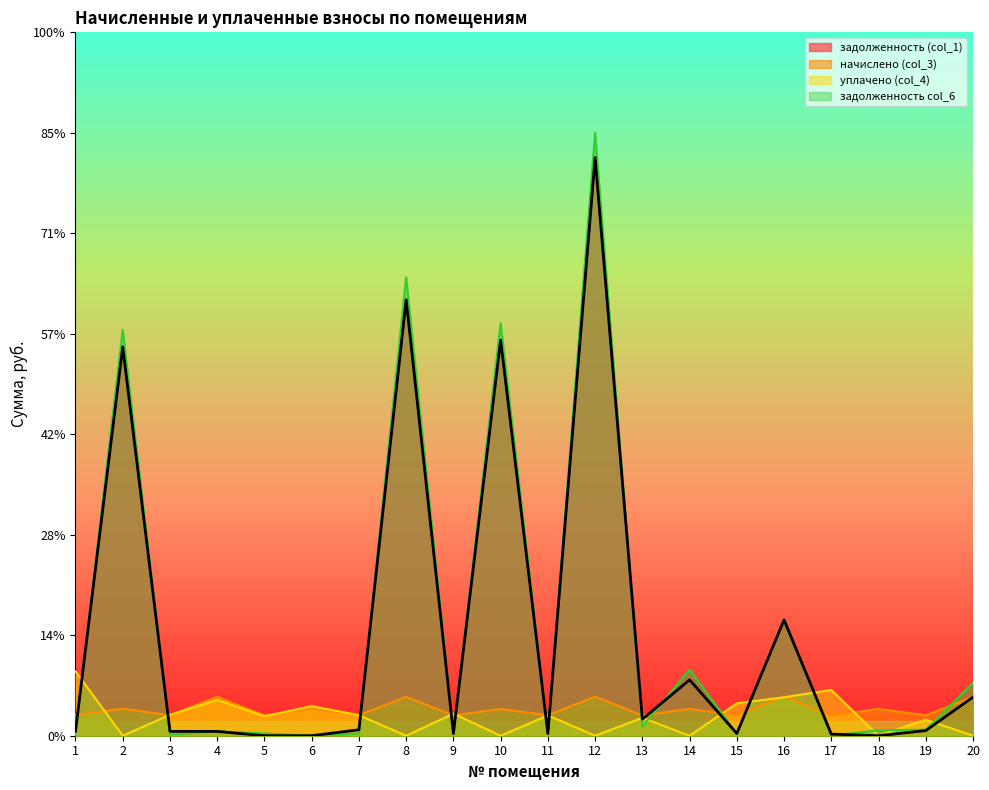

At how many categories does at least one series exceed 52940?

1